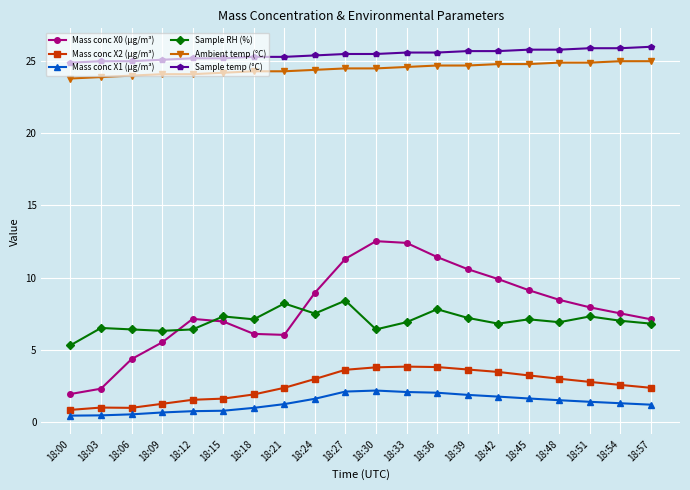

What is the value of the Sample temp (°C) point at the 10th from the left?

25.5